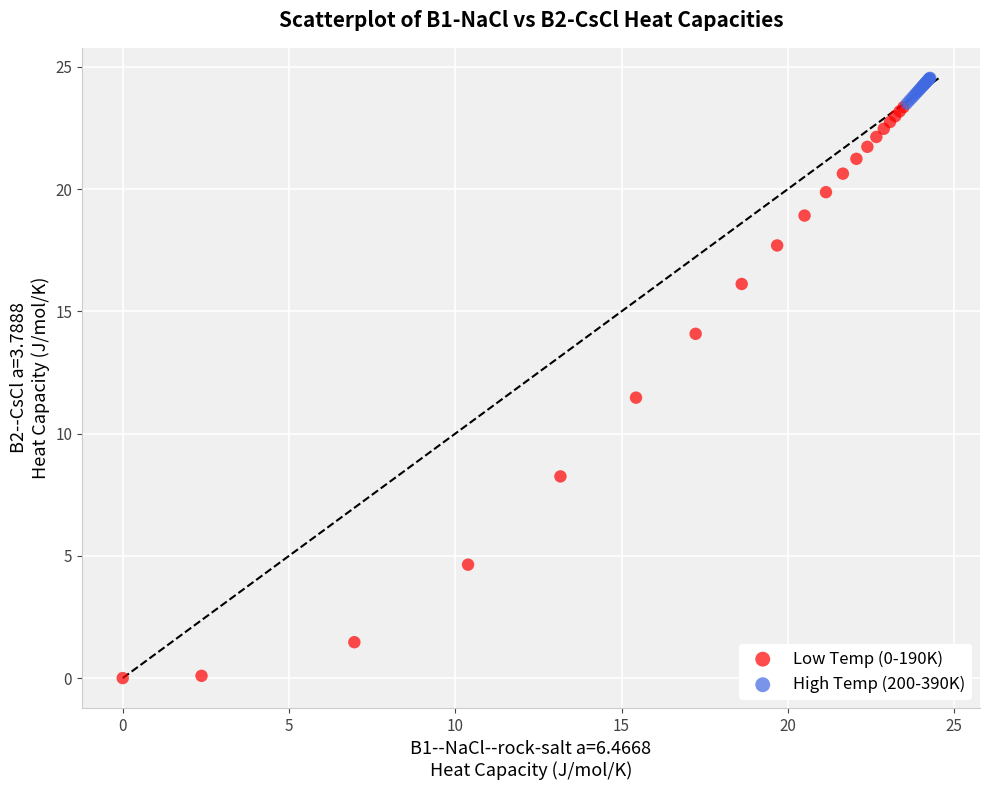

Which series contains the highest Y value?

High Temp (200-390K)